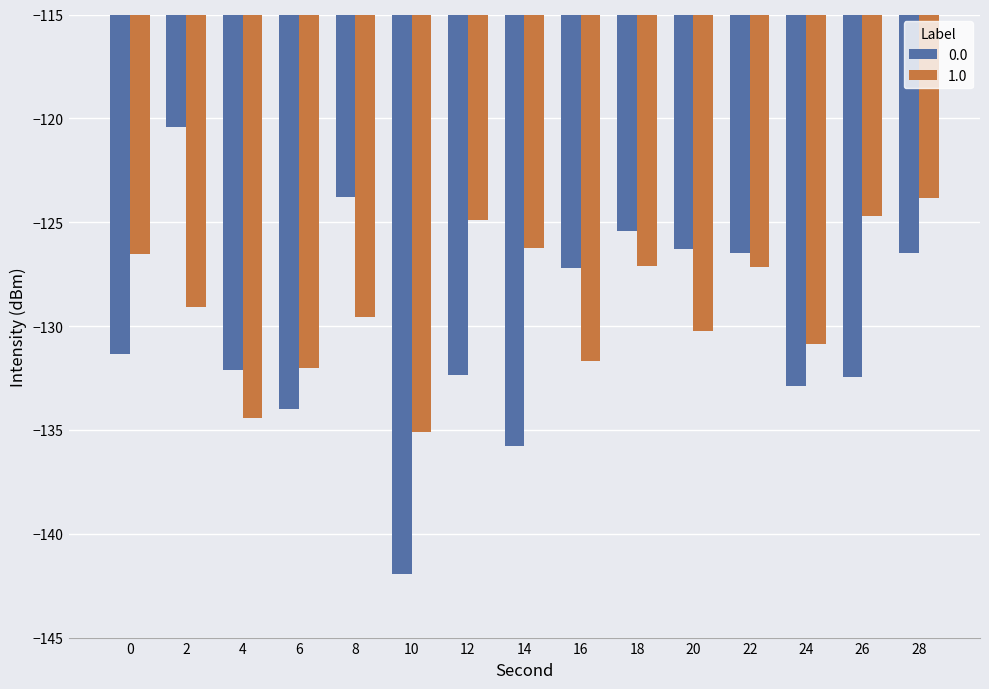

The 0.0 series shows -132.9 at 24. True or false?

True